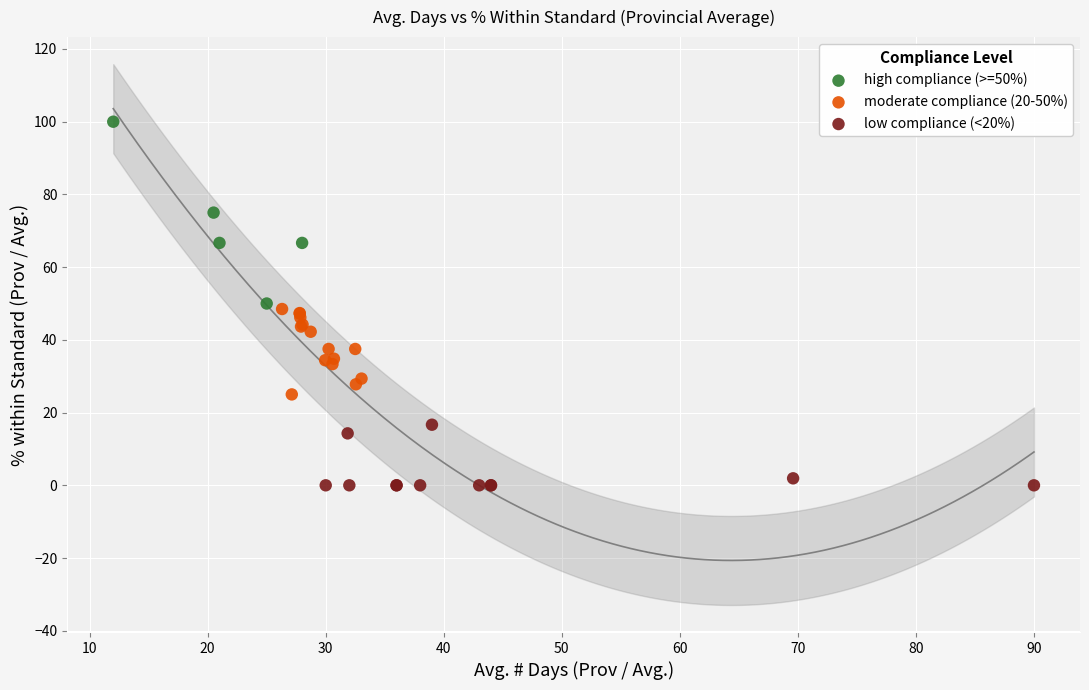

Which series has the largest Y range (max minus min)?

high compliance (>=50%)